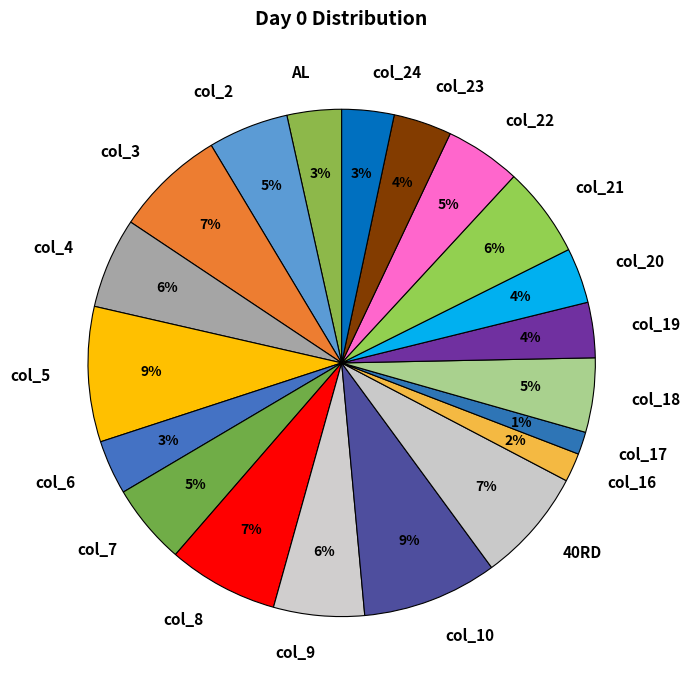

Count the number of slices in the pie.

20